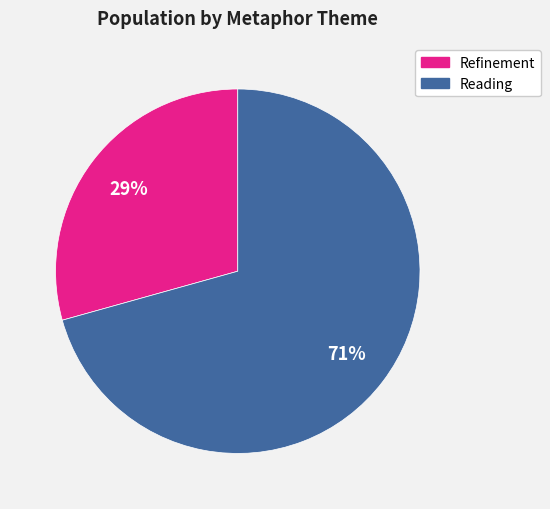

To the nearest percent, what is the combined percentage of Reading and Refinement?

100%